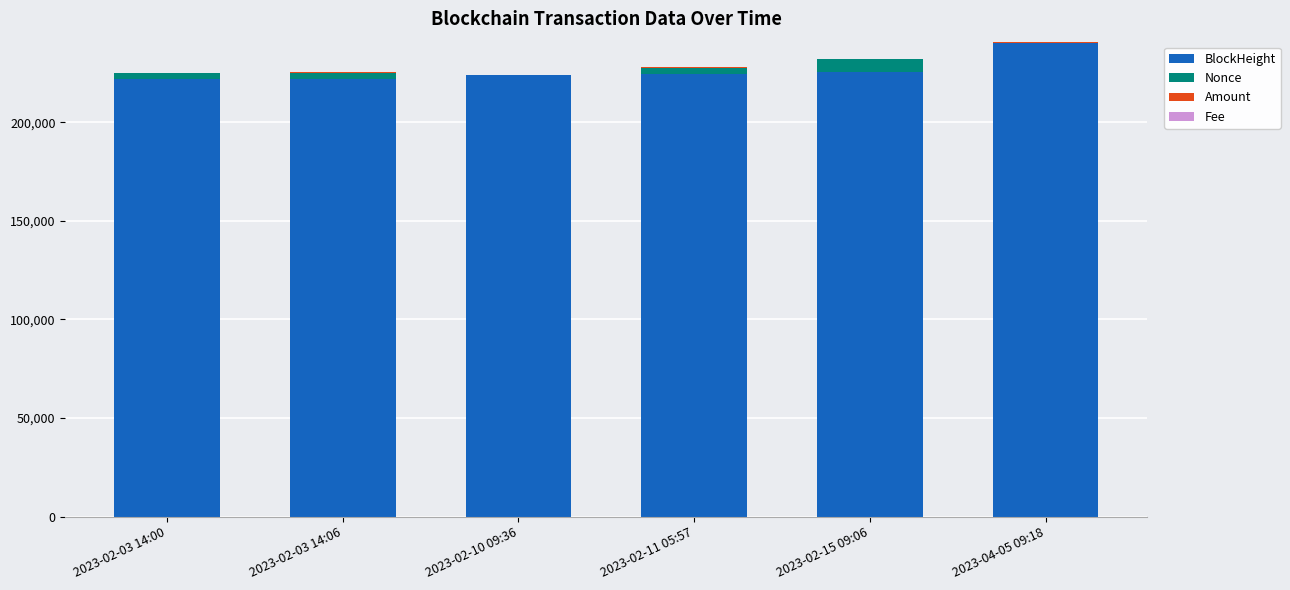

Which category has the highest value in the BlockHeight series?

2023-04-05 09:18